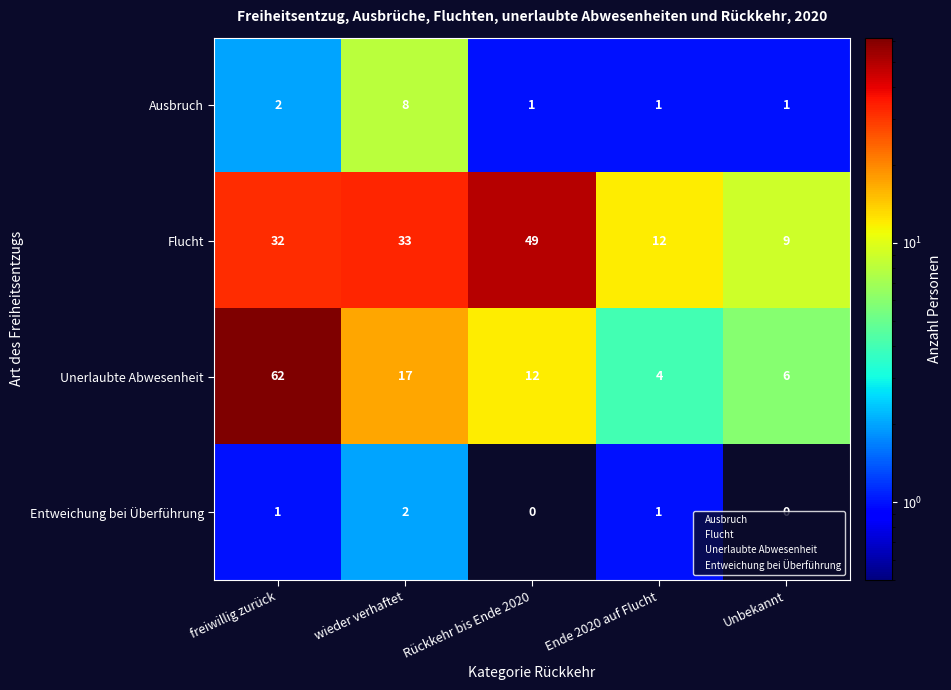

At which label does Unerlaubte Abwesenheit first exceed 12?

freiwillig zurück